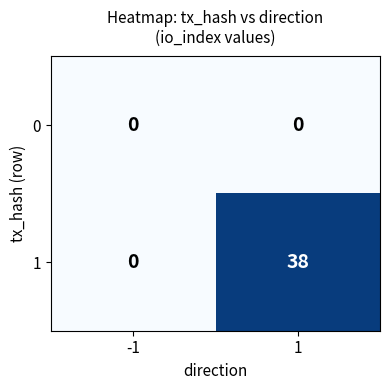

Reading left to right, list all the values displayed in this chart.

0: -1=0	1=0
1: -1=0	1=38